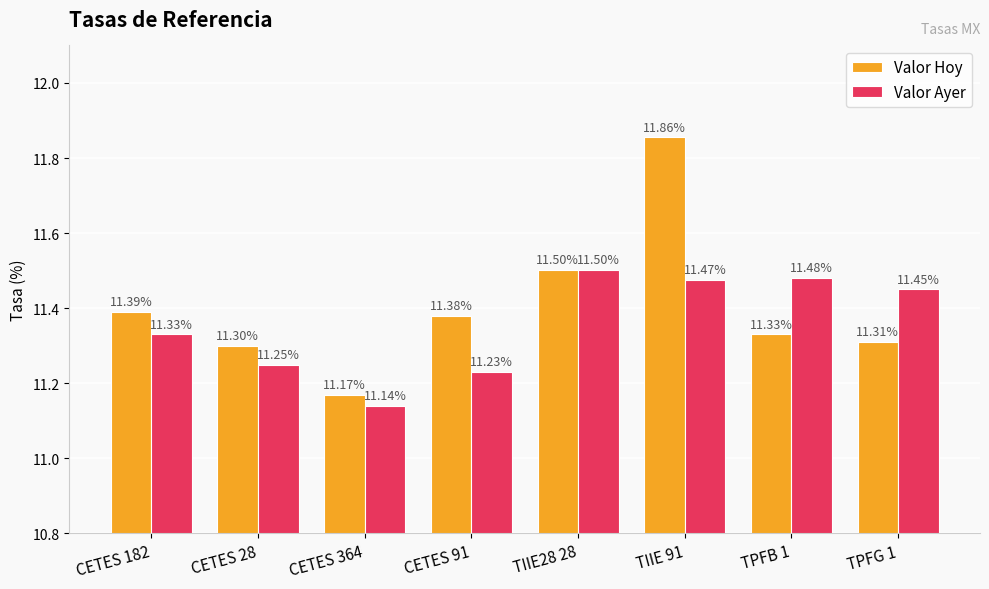

How many distinct data groups are displayed?

2